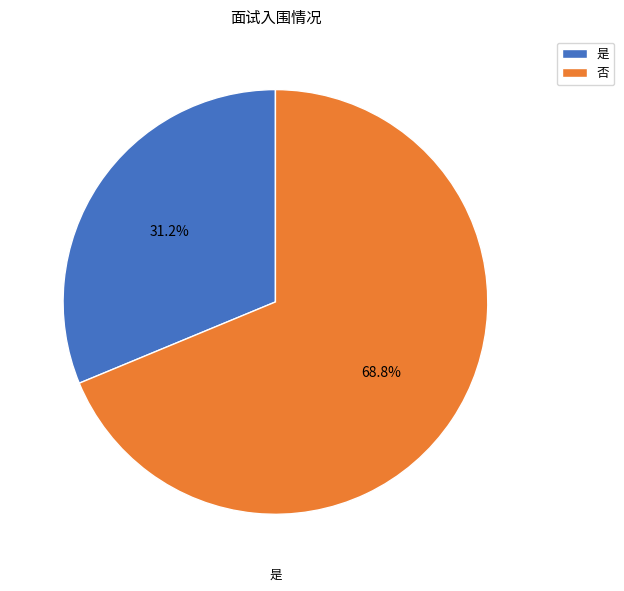

True or false: 否 accounts for 69% of the total.

True